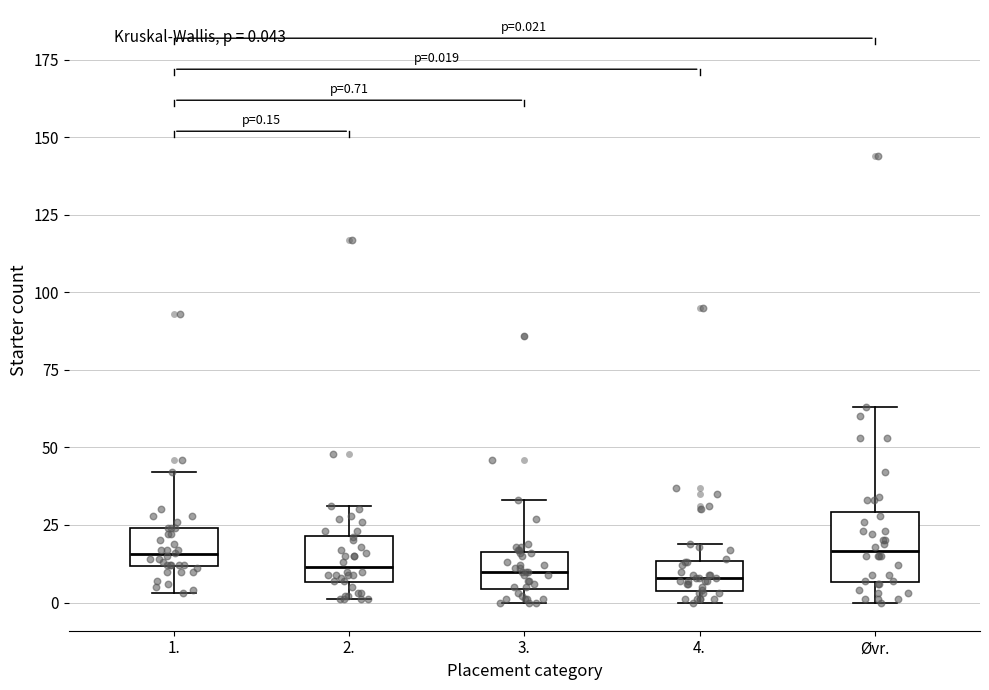

Comparing the boxes themselves (not the whiskers), which one is the tallest?

Øvr.